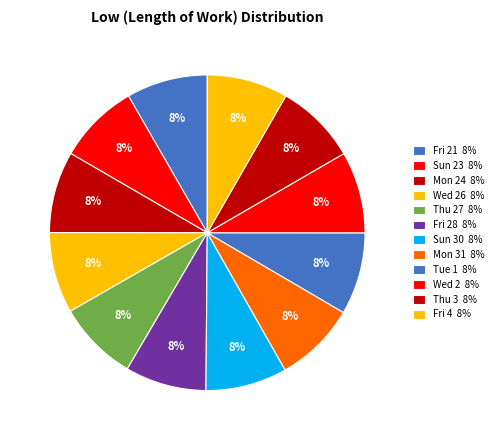

To the nearest percent, what is the average slice percentage?

8%